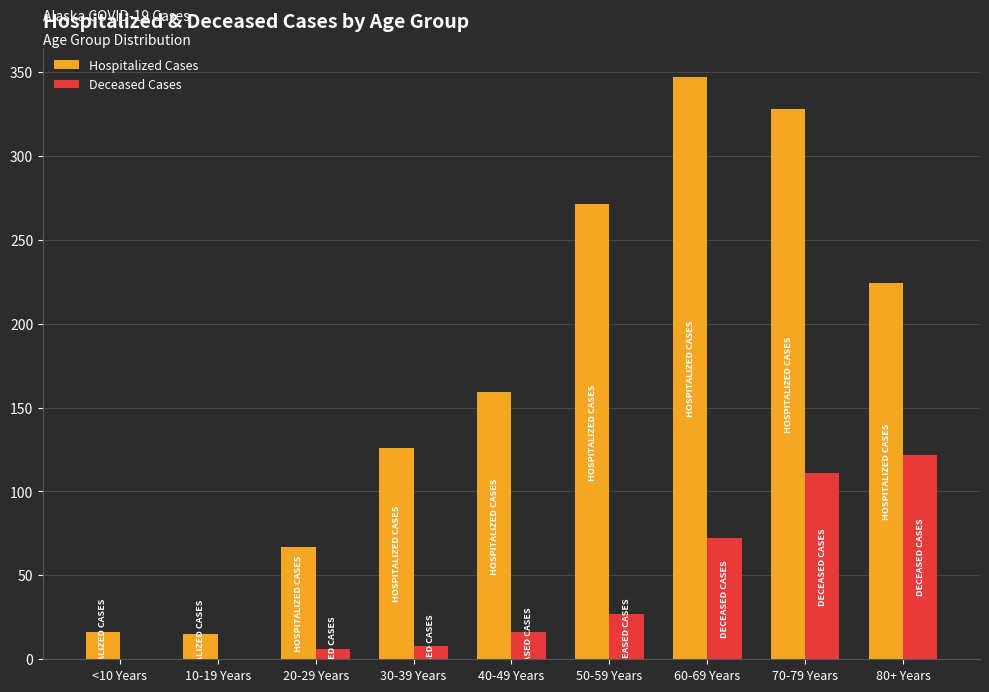

Which series has the largest total across all categories?

Hospitalized Cases